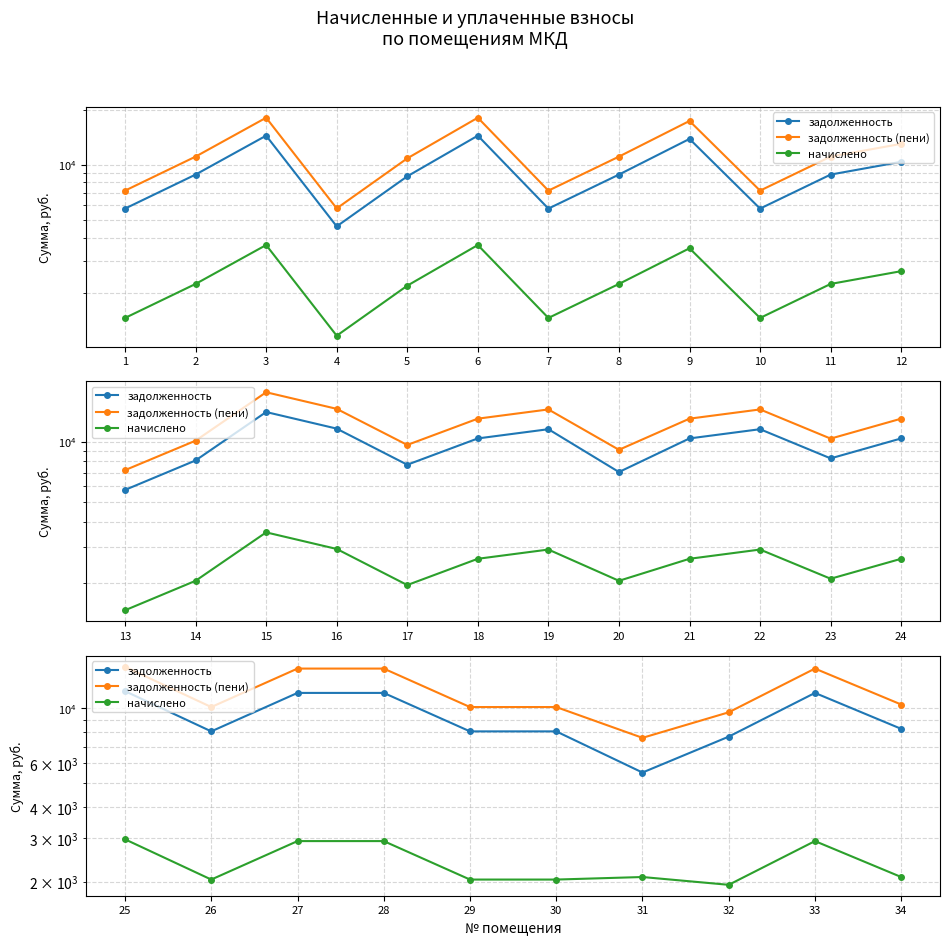

What are all the series names shown in the legend?

задолженность, задолженность (пени), начислено